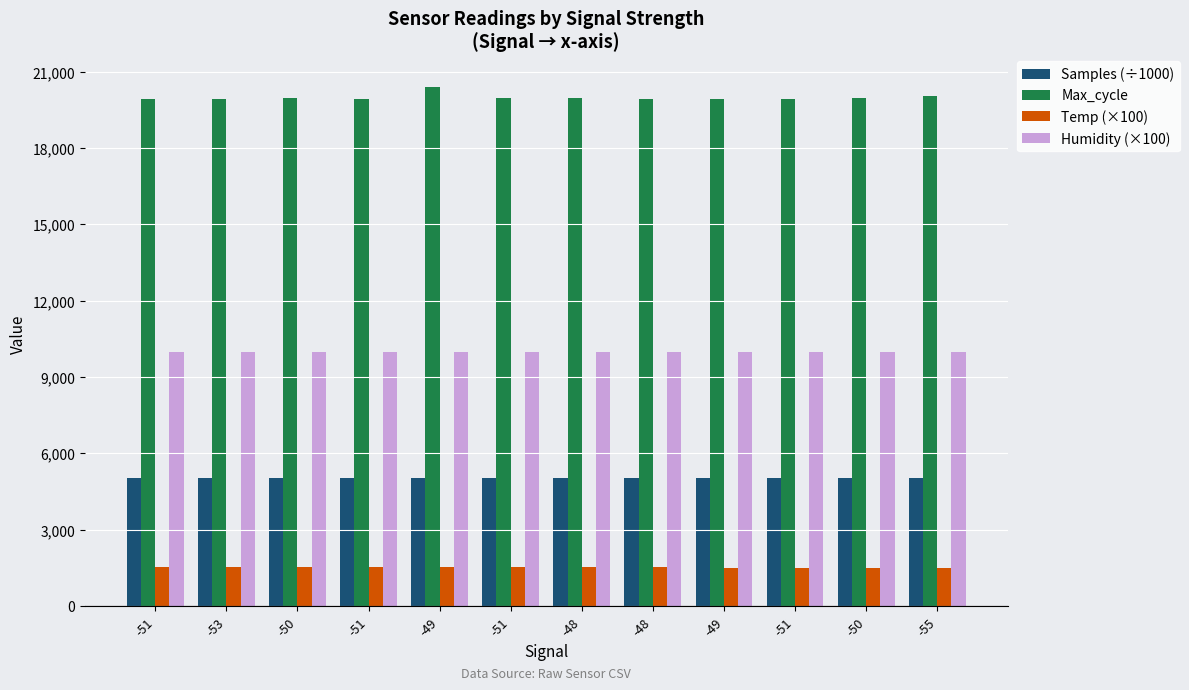

What is the greatest value displayed?

20395.0